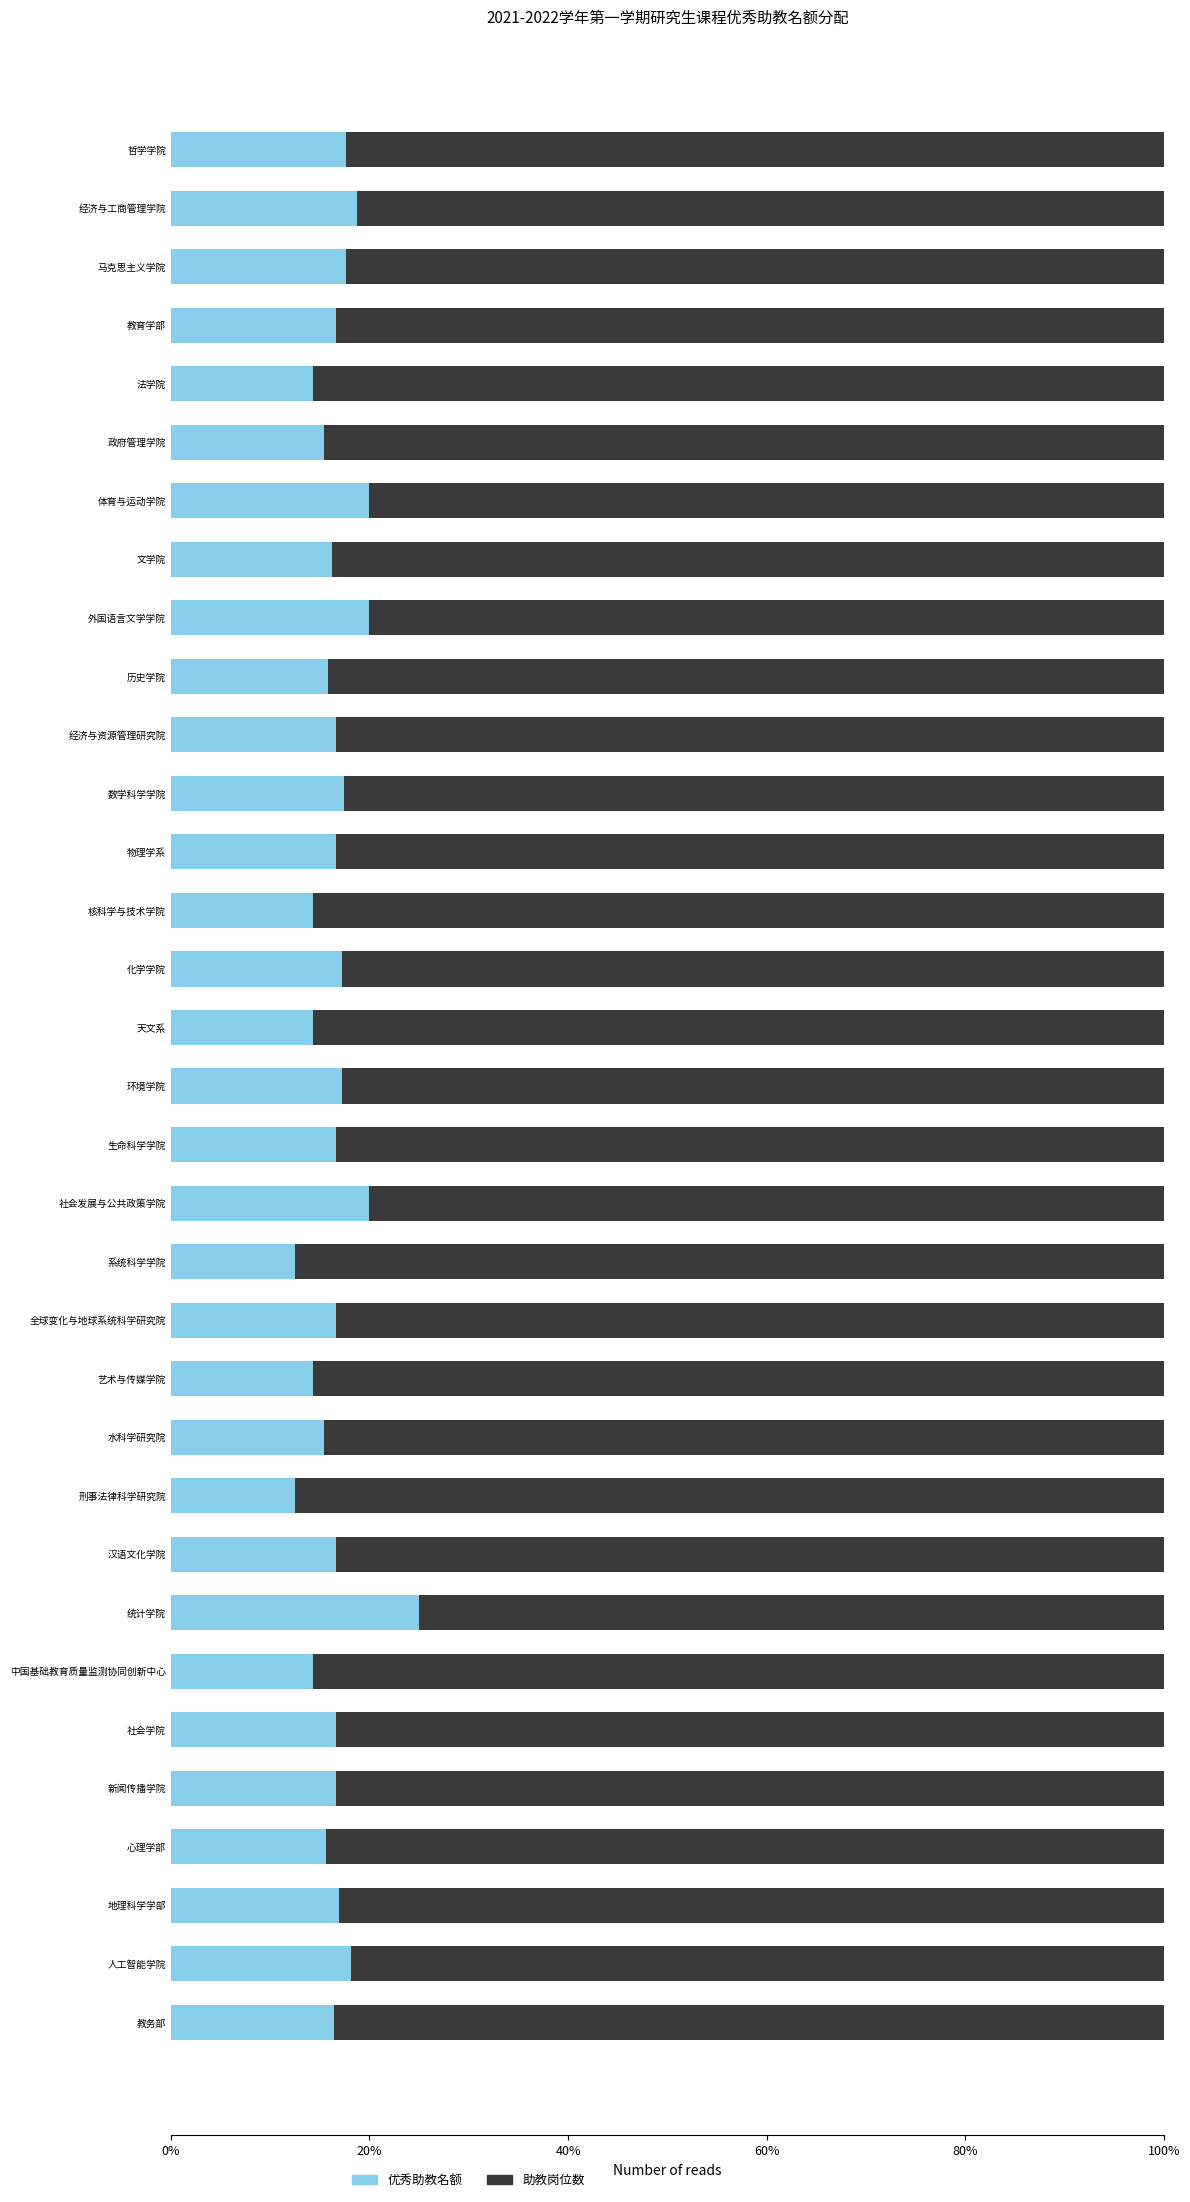

Is it true that 优秀助教名额 equals 22.8 at 物理学系?

False